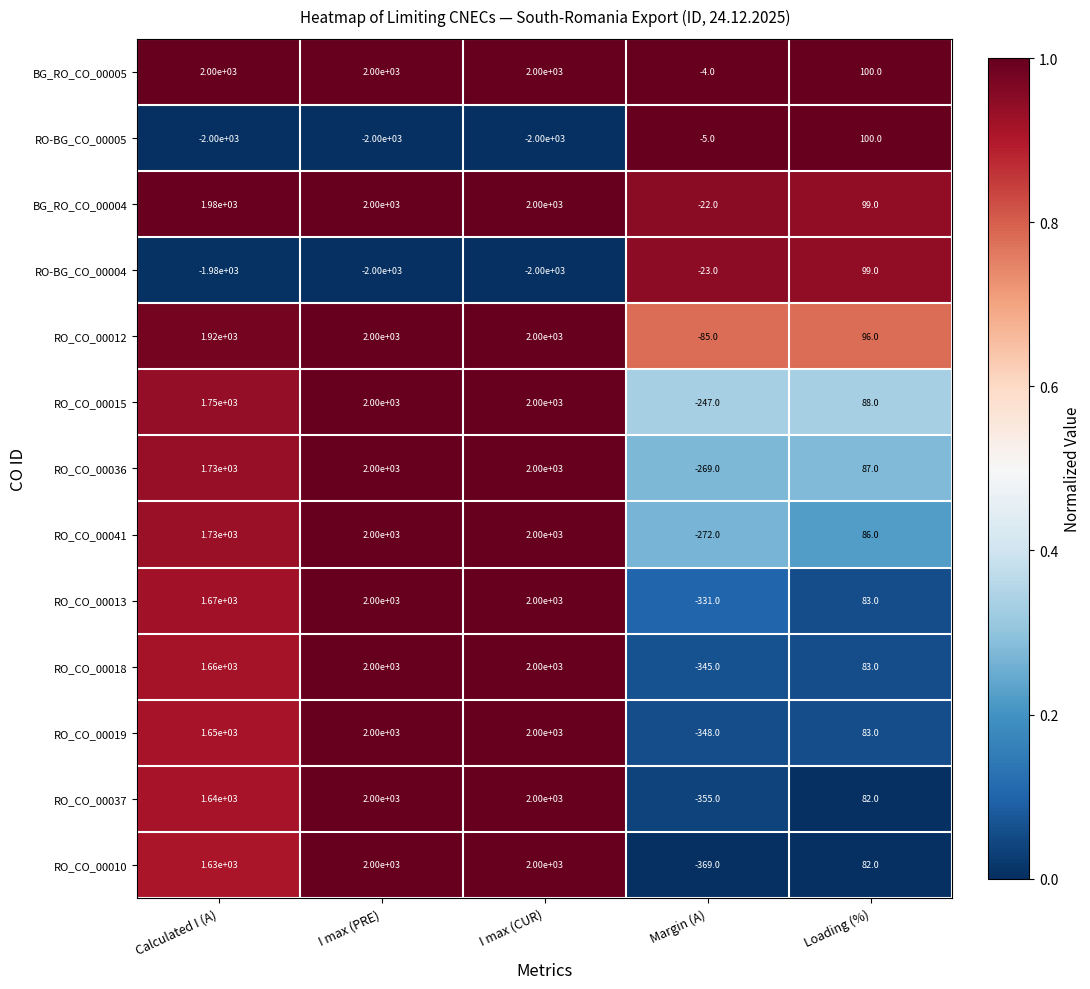

Which series has the largest range (max minus min)?

RO_CO_00010